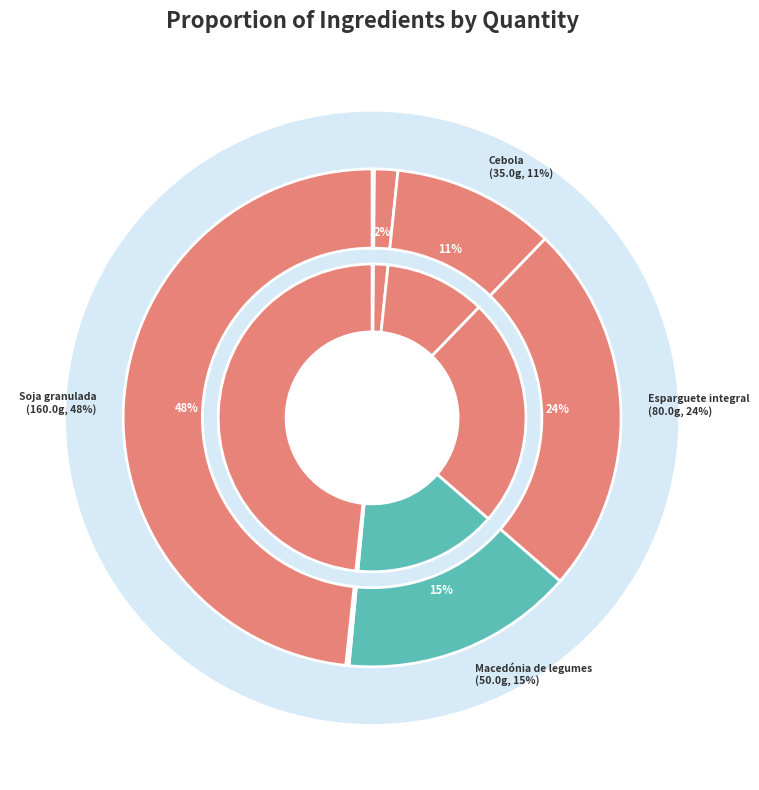

Which slice is the smallest?

Sal